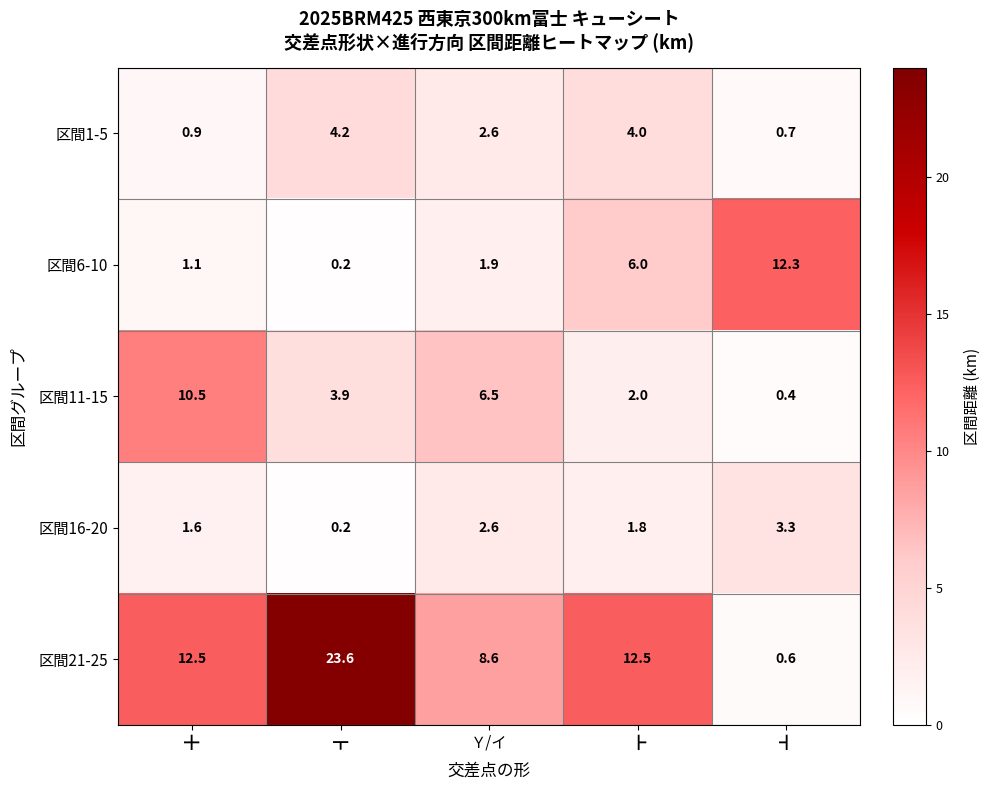

How many categories are shown in the chart?

5